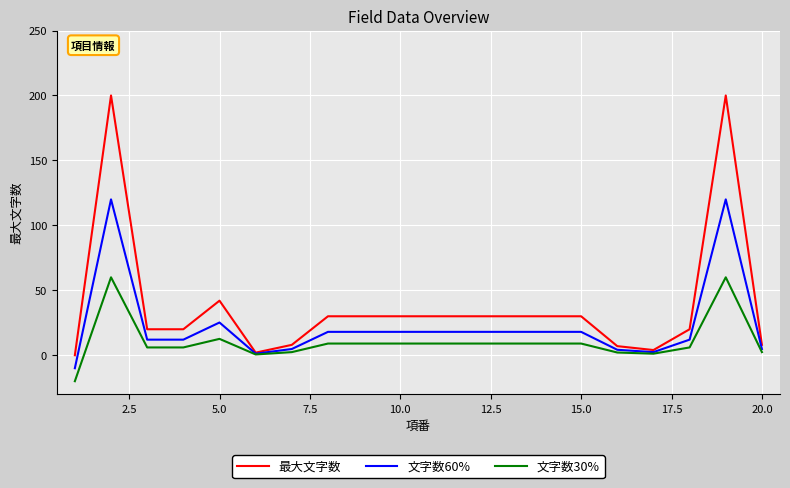

What is the difference between the second highest and second lowest values in the 最大文字数 series?

198.0